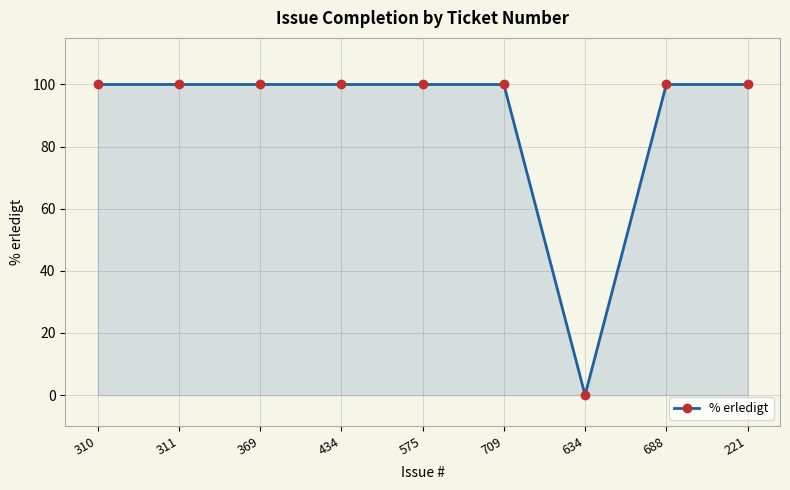

What position from the right is 688?

2